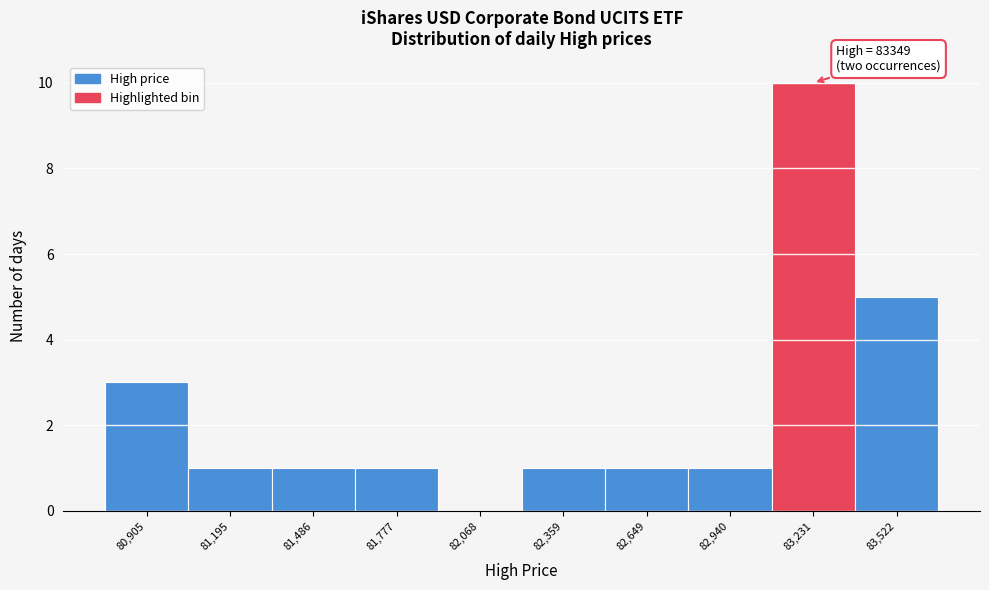

Reading left to right, transcribe all the data shown in this chart.

80,905=3	81,195=1	81,486=1	81,777=1	82,068=0	82,359=1	82,649=1	82,940=1	83,231=10	83,522=5